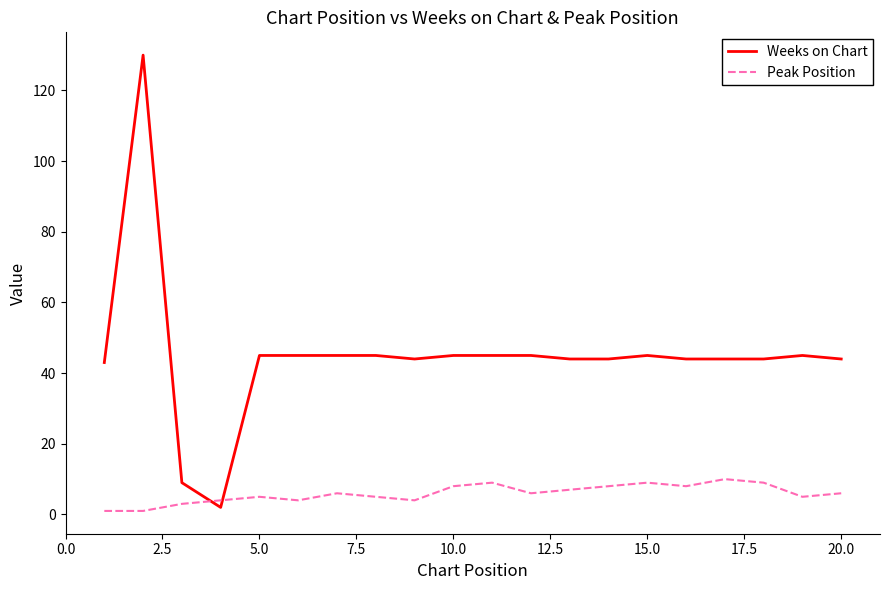

What is the maximum value for Peak Position?

10